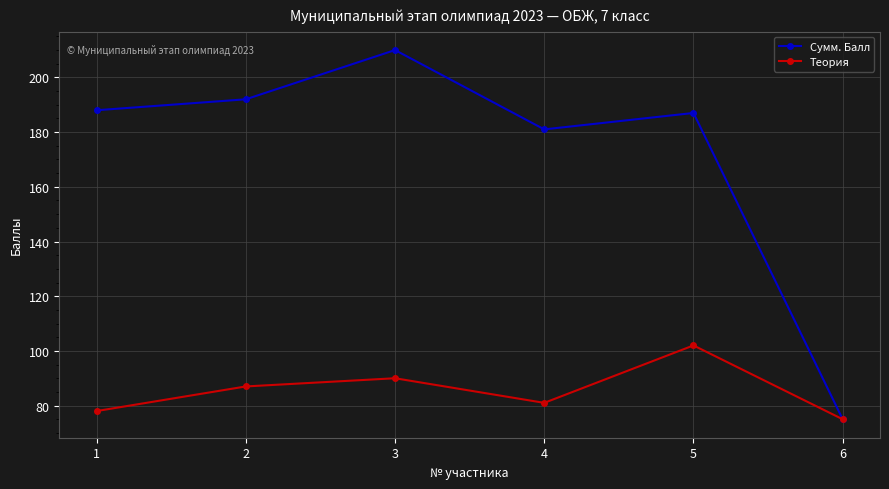

Count the number of categories in the chart.

6